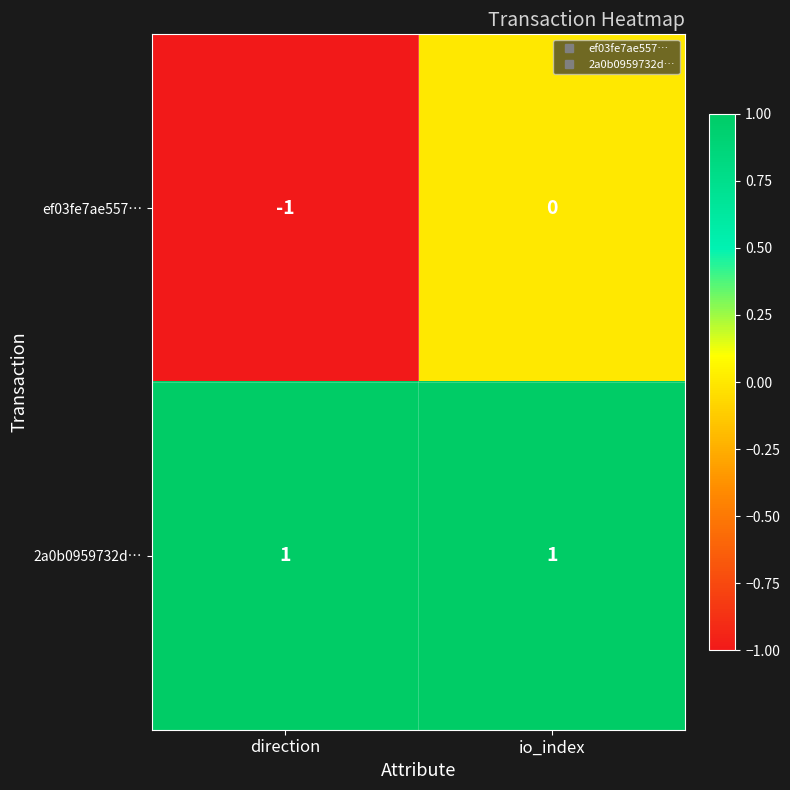

The 2a0b0959732d… series shows 1 at io_index. True or false?

True